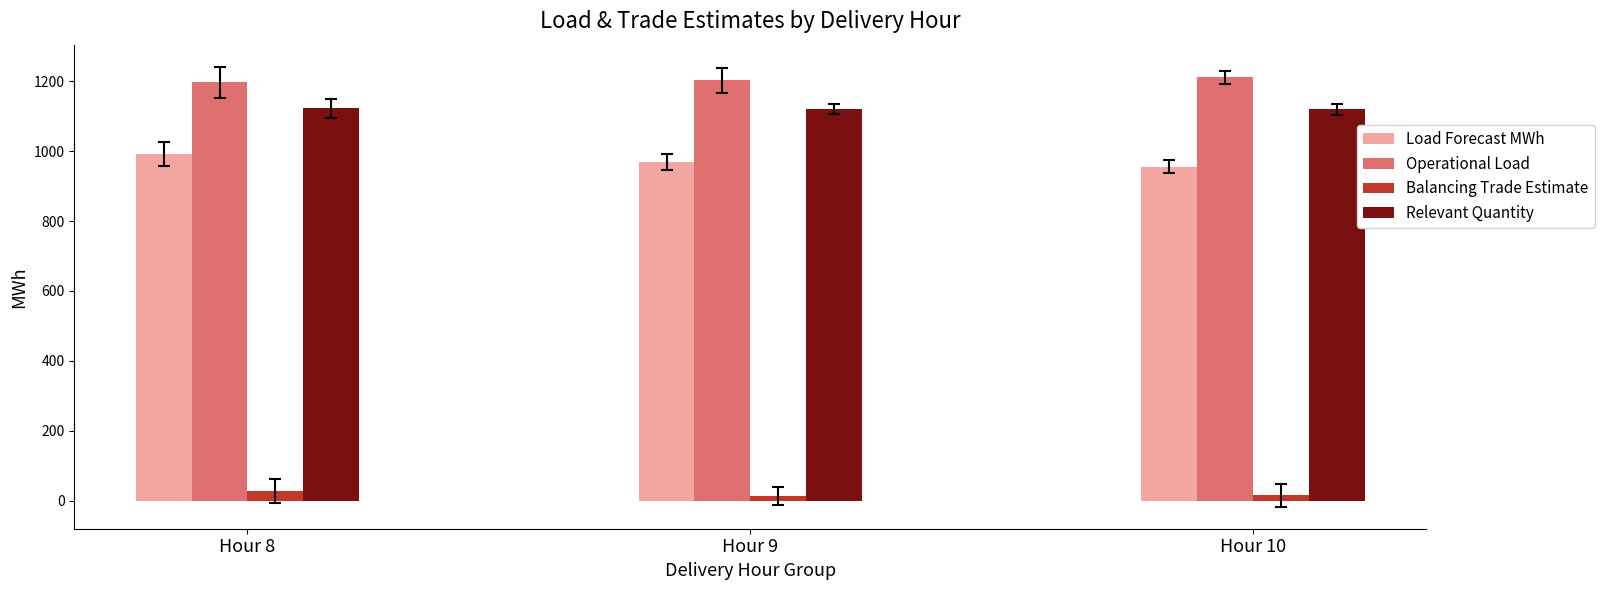

What is the maximum value shown in the chart?

1211.8